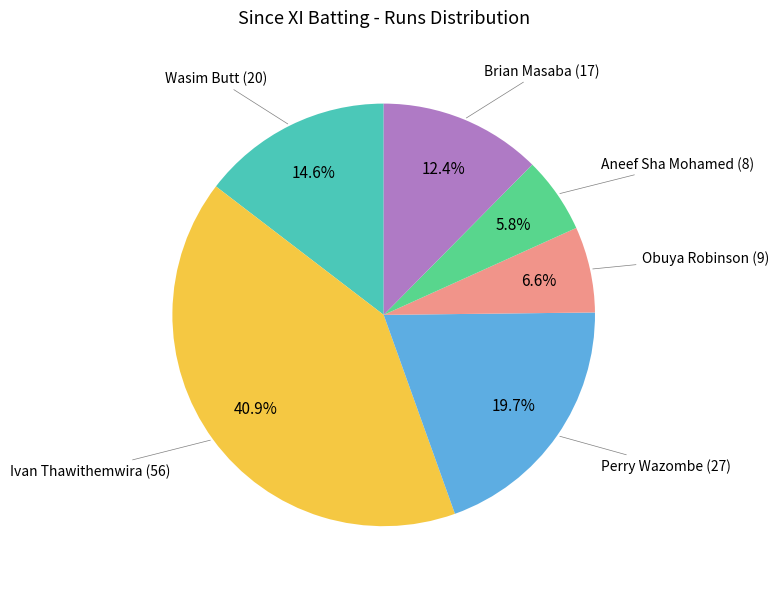

Is there any slice that represents more than half of the pie?

No